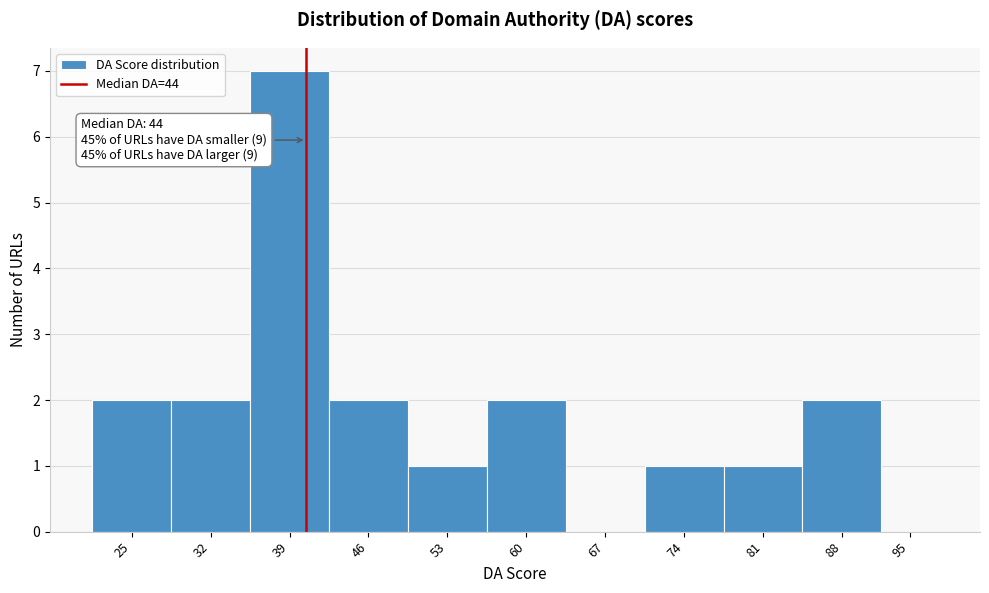

Reading right to left, transcribe all the data shown in this chart.

95=0	88=2	81=1	74=1	67=0	60=2	53=1	46=2	39=7	32=2	25=2